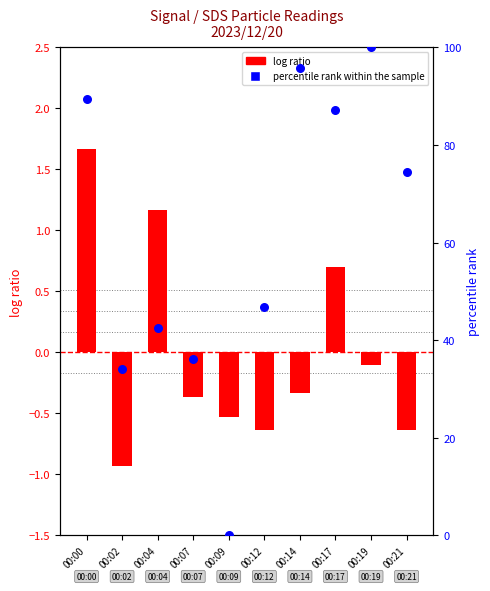

Which series contains the lowest Y value?

log ratio